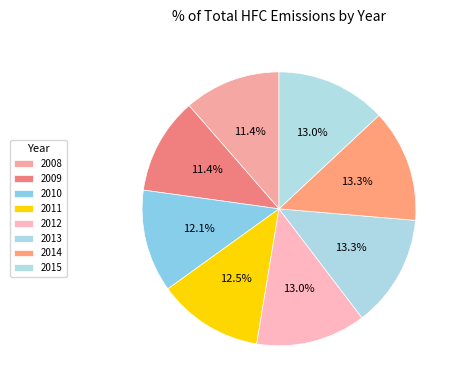

Which slice is the smallest?

2008